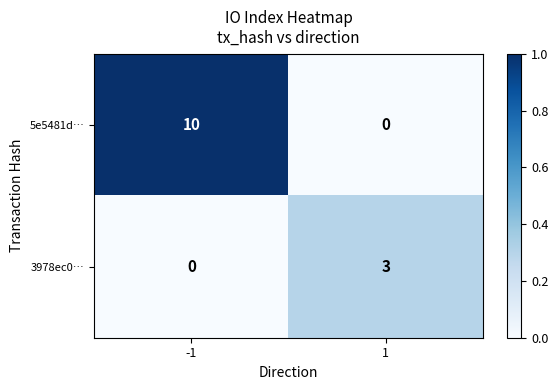

Reading right to left, what are all the values shown in this chart?

5e5481d…: 0	10
3978ec0…: 3	0